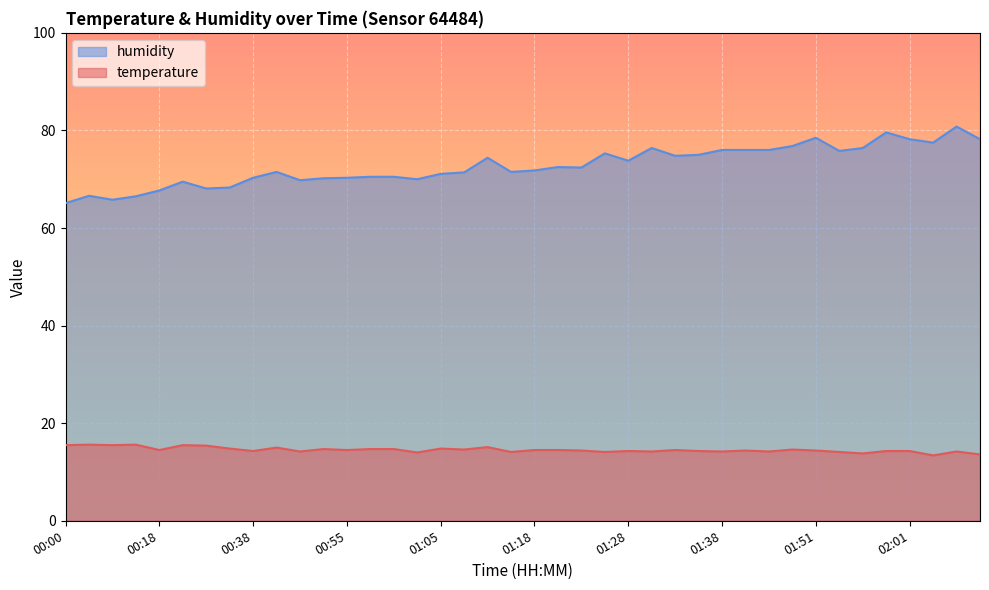

What are all the series names shown in the legend?

humidity, temperature